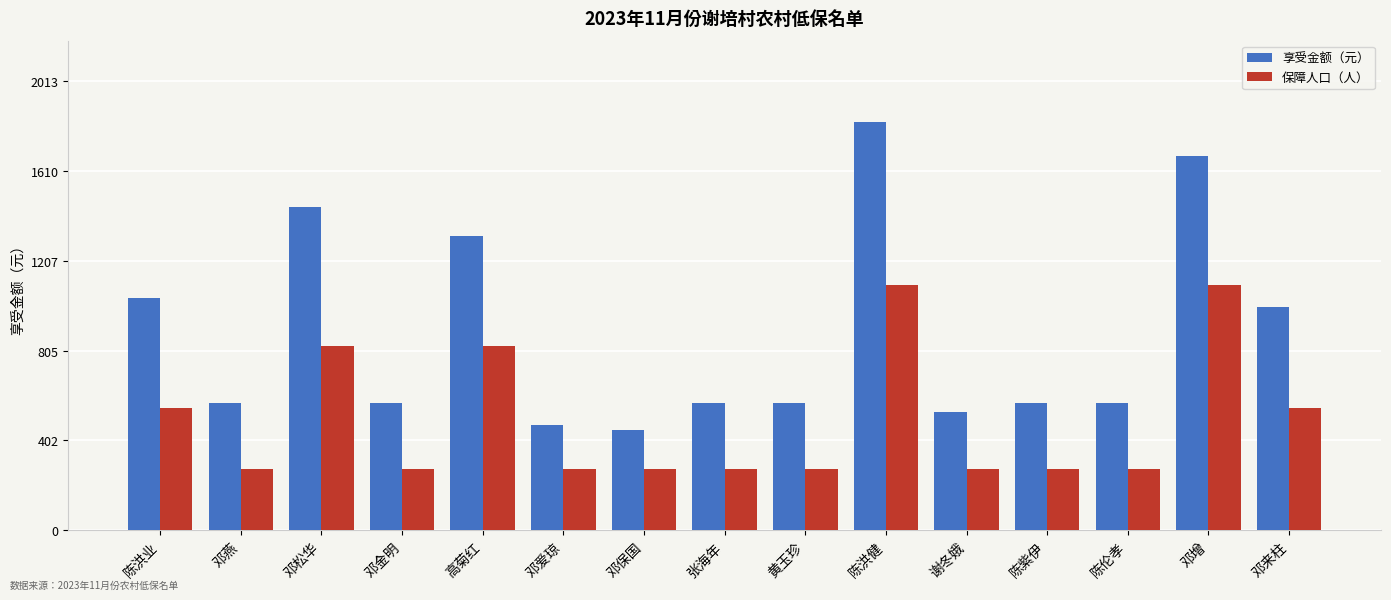

List the series in order of their overall mean, lowest first.

保障人口（人）, 享受金额（元）